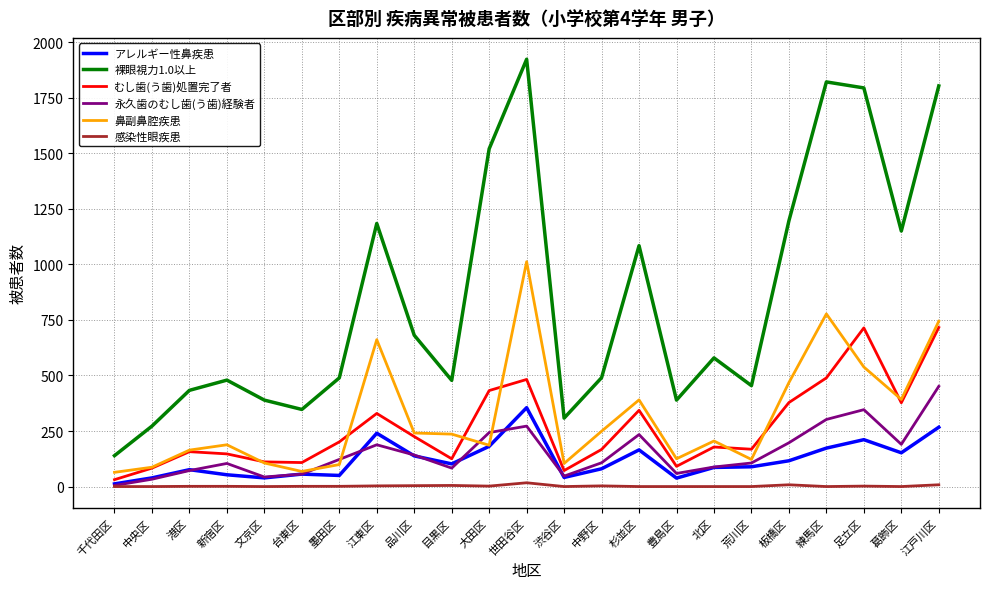

What is the maximum value for アレルギー性鼻疾患?

355